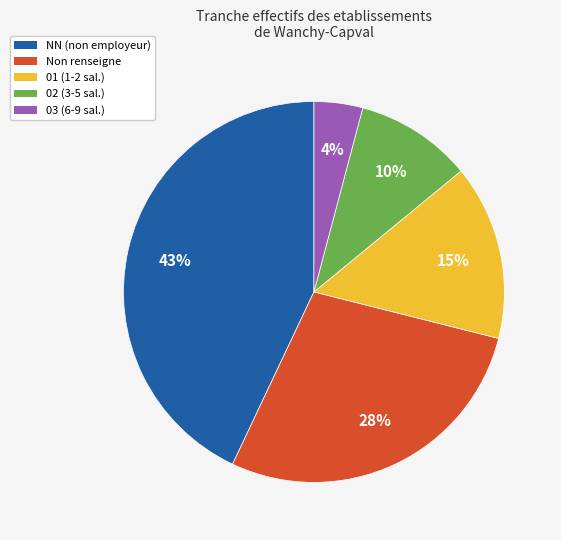

Rank the categories by value from lowest to highest.

03 (6-9 sal.), 02 (3-5 sal.), 01 (1-2 sal.), Non renseigne, NN (non employeur)